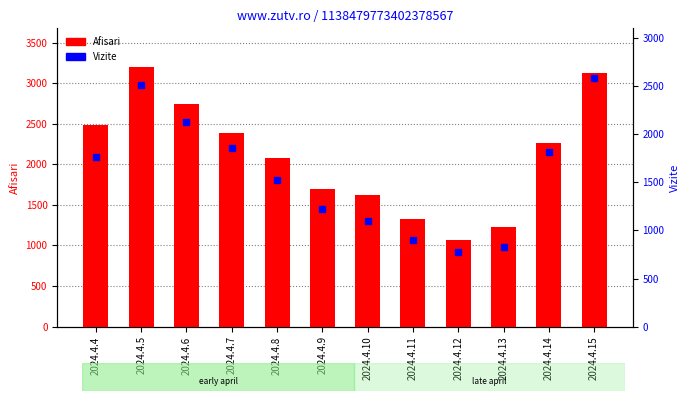

Rank the categories by Afisari value from highest to lowest.

2024.4.5, 2024.4.15, 2024.4.6, 2024.4.4, 2024.4.7, 2024.4.14, 2024.4.8, 2024.4.9, 2024.4.10, 2024.4.11, 2024.4.13, 2024.4.12